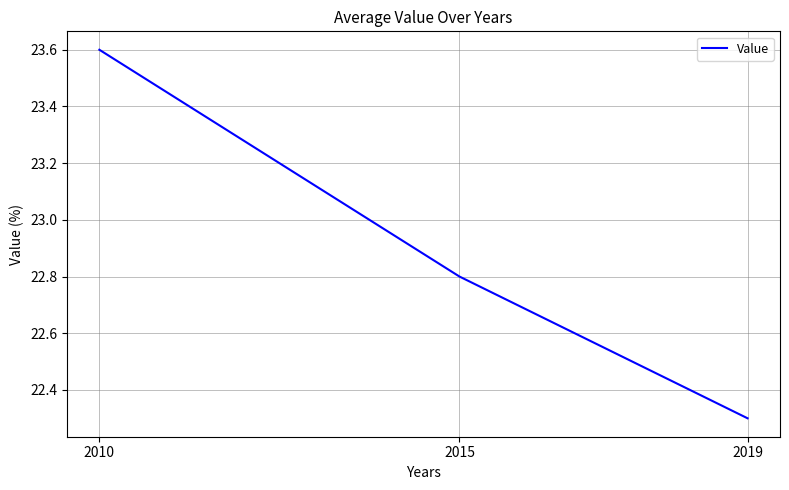

What is the difference between the maximum and minimum values?

1.3